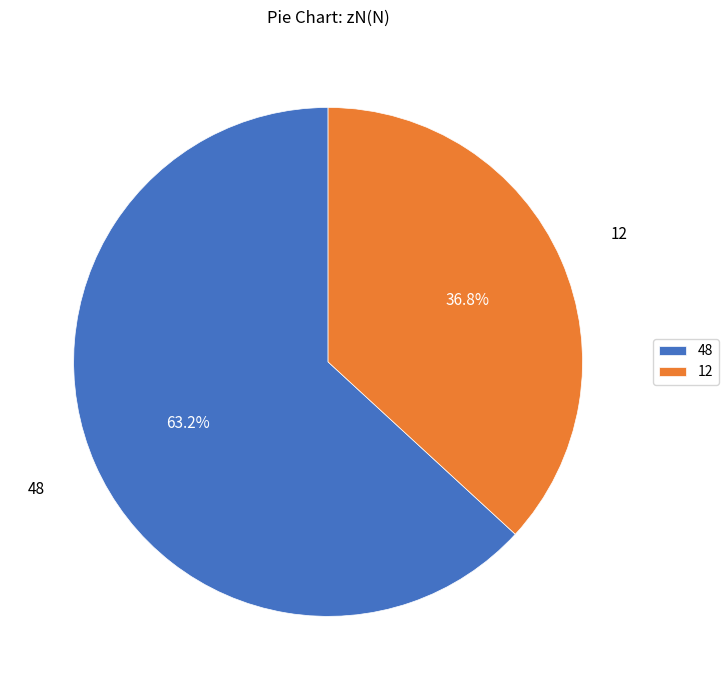

What is the largest slice in the pie chart?

48